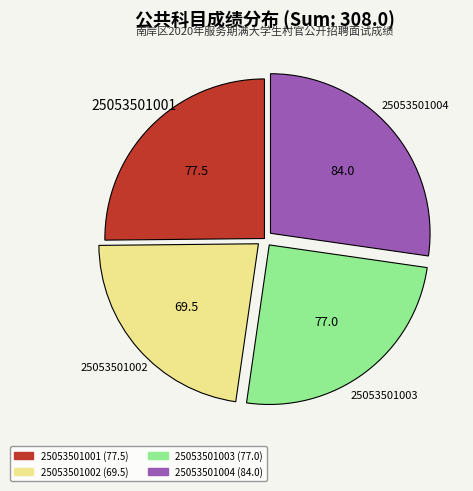

Is 25053501004 the majority of the pie?

No